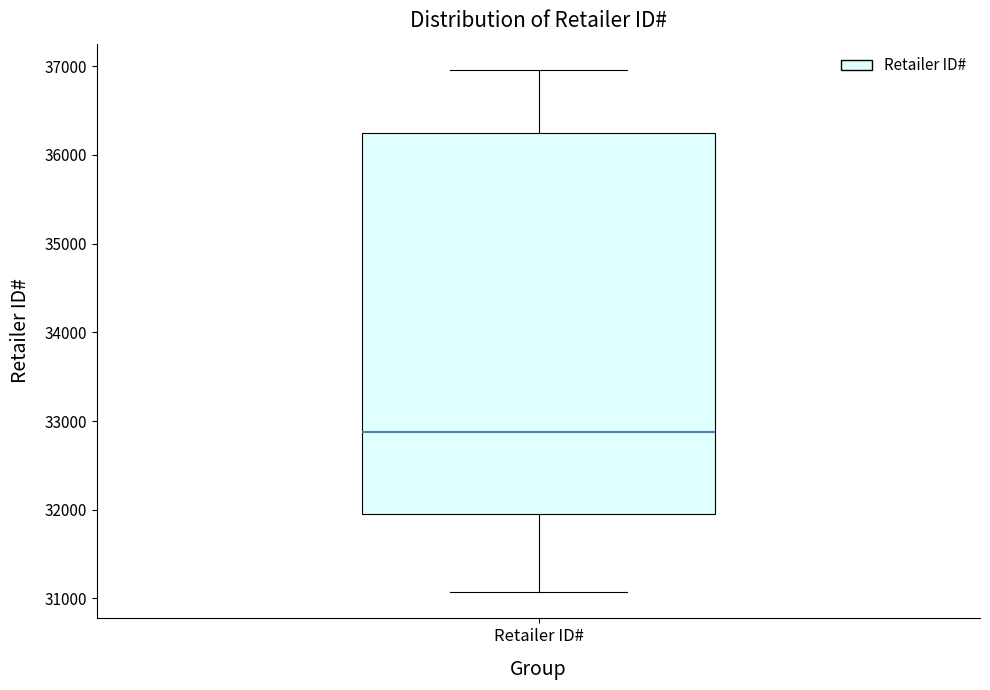

Transcribe this box plot: give where the median line is, the range the box spans, and where the two whiskers end, as read against the y-axis. The values are not printed on the chart, so give them approximately, as read against the axis.

median 32900, box 32000 to 36200, whiskers 31100 to 37000